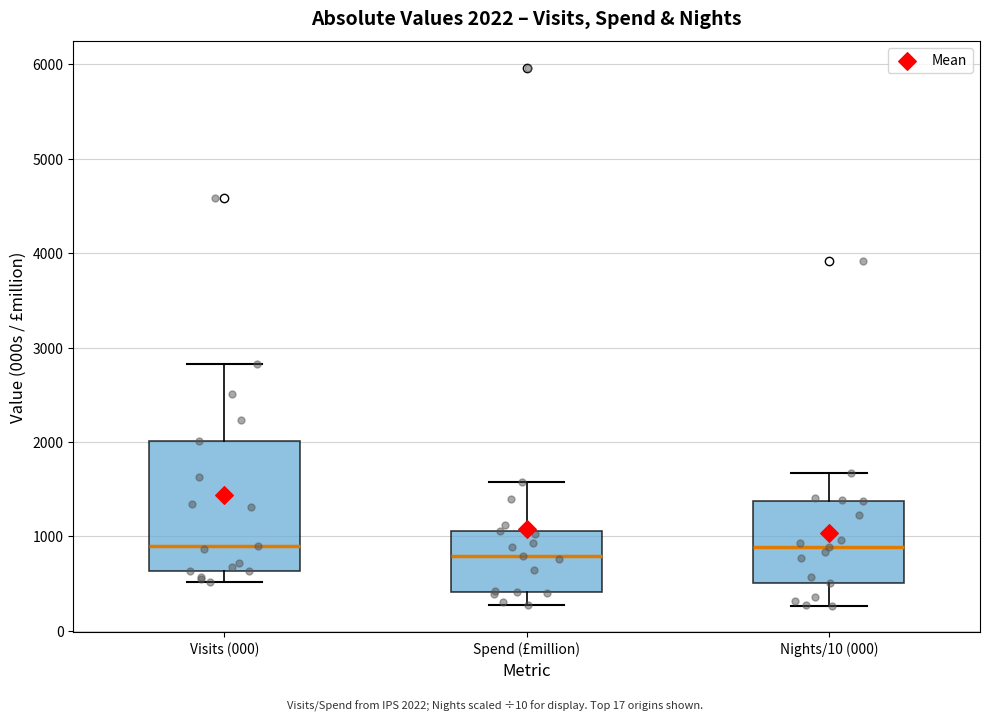

Comparing the boxes themselves (not the whiskers), which one is the tallest?

Visits (000)